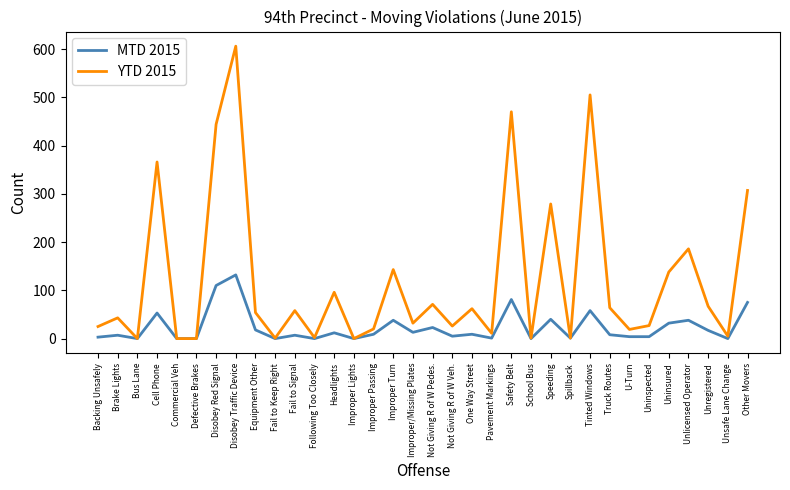

At which label does MTD 2015 reach its peak?

Disobey Traffic Device